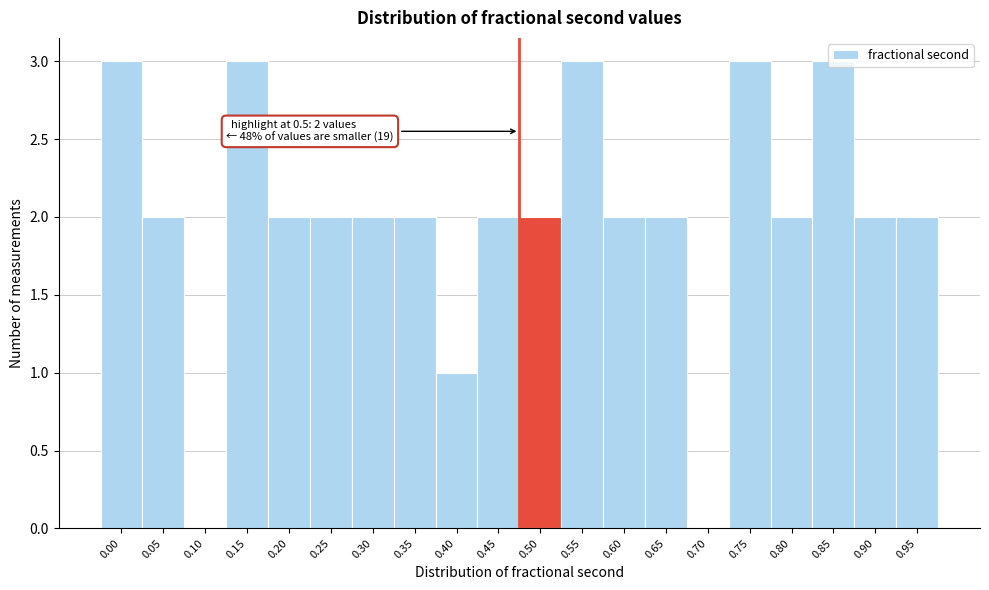

What is the sum of all values?

40